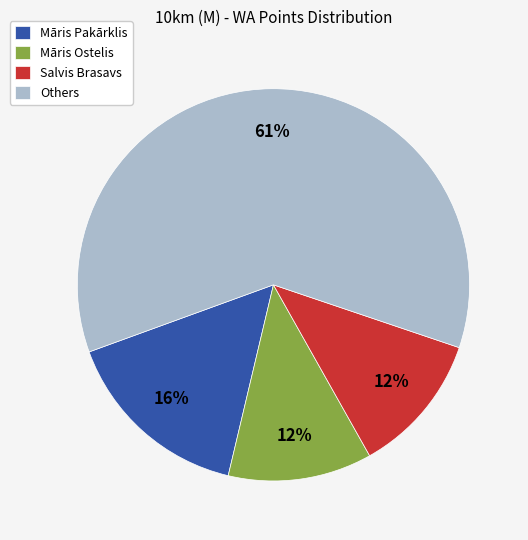

The Māris Ostelis slice represents 12% of the pie. True or false?

True